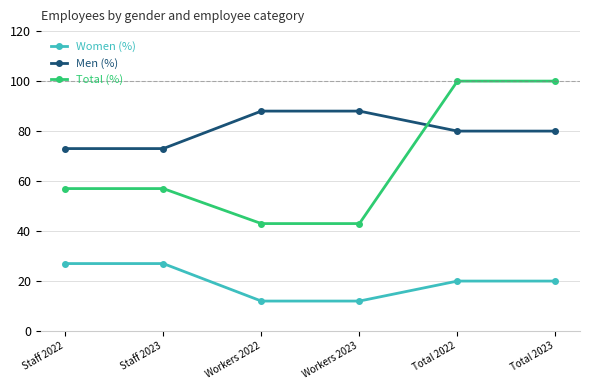

True or false: Women (%) and Men (%) cross at least once.

False